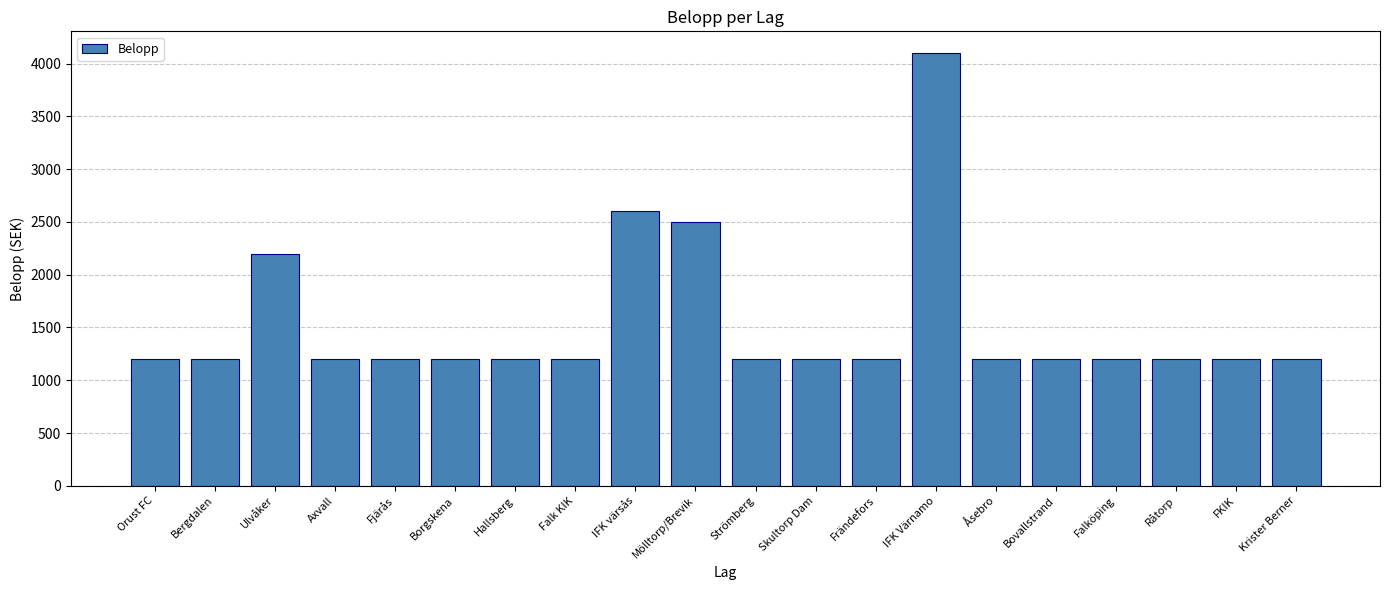

Where is the data nearest to the value 2650?

IFK värsås